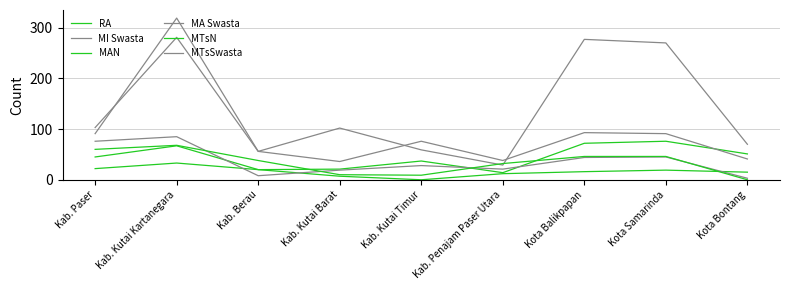

Reading left to right, list all the values displayed in this chart.

RA: Kab. Paser=45	Kab. Kutai Kartanegara=67	Kab. Berau=20	Kab. Kutai Barat=21	Kab. Kutai Timur=37	Kab. Penajam Paser Utara=14	Kota Balikpapan=72	Kota Samarinda=76	Kota Bontang=51
MI Swasta: Kab. Paser=103	Kab. Kutai Kartanegara=281	Kab. Berau=56	Kab. Kutai Barat=102	Kab. Kutai Timur=59	Kab. Penajam Paser Utara=29	Kota Balikpapan=277	Kota Samarinda=270	Kota Bontang=70
MAN: Kab. Paser=22	Kab. Kutai Kartanegara=33	Kab. Berau=20	Kab. Kutai Barat=7	Kab. Kutai Timur=0	Kab. Penajam Paser Utara=12	Kota Balikpapan=16	Kota Samarinda=19	Kota Bontang=15
MA Swasta: Kab. Paser=76	Kab. Kutai Kartanegara=85	Kab. Berau=8	Kab. Kutai Barat=19	Kab. Kutai Timur=28	Kab. Penajam Paser Utara=21	Kota Balikpapan=44	Kota Samarinda=45	Kota Bontang=3
MTsN: Kab. Paser=60	Kab. Kutai Kartanegara=68	Kab. Berau=38	Kab. Kutai Barat=10	Kab. Kutai Timur=9	Kab. Penajam Paser Utara=32	Kota Balikpapan=46	Kota Samarinda=46	Kota Bontang=0
MTsSwasta: Kab. Paser=91	Kab. Kutai Kartanegara=319	Kab. Berau=56	Kab. Kutai Barat=36	Kab. Kutai Timur=76	Kab. Penajam Paser Utara=38	Kota Balikpapan=93	Kota Samarinda=91	Kota Bontang=41